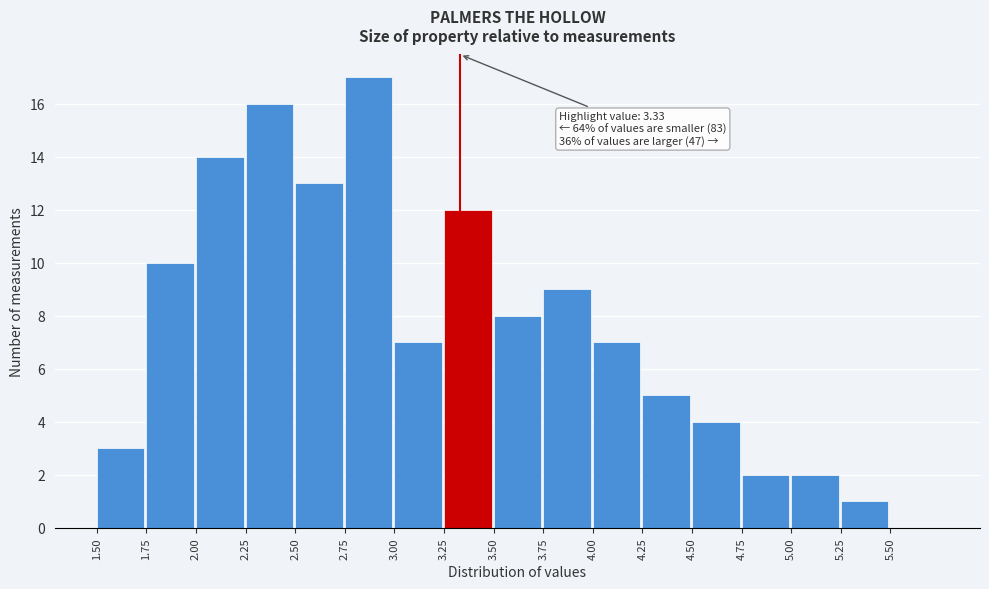

Over which range of the x-axis is the bar tallest?

2.75 to 3.00